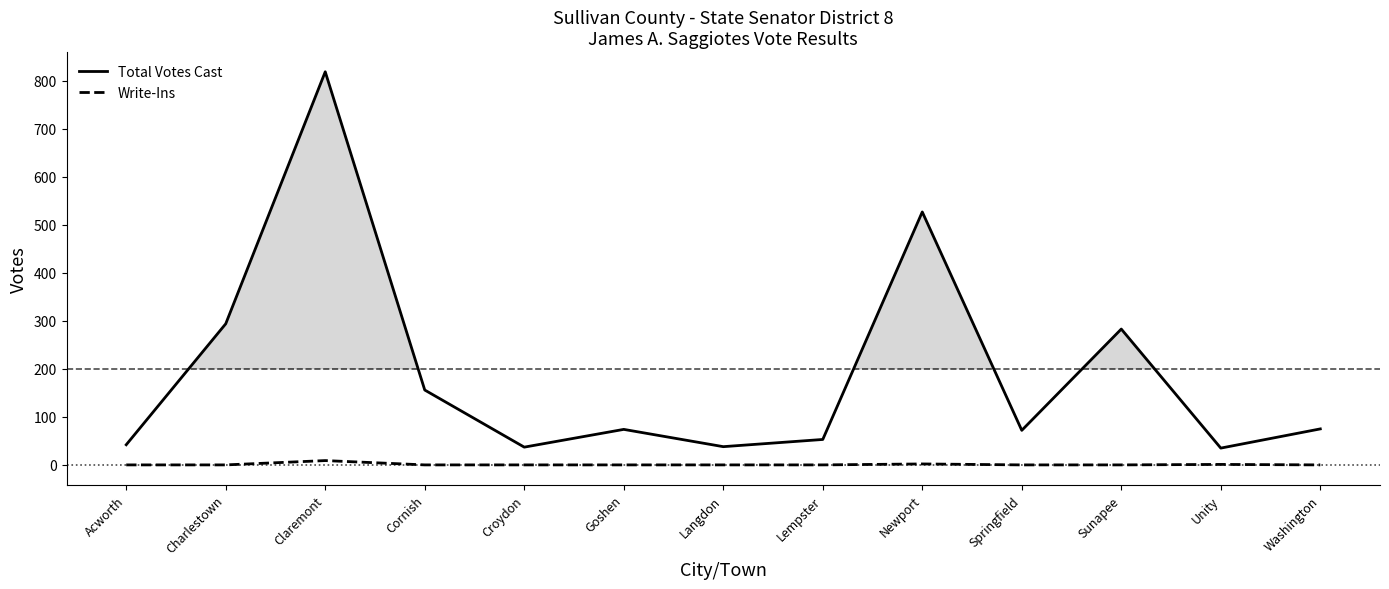

In Total Votes Cast, how many points are higher than both neighbors (excluding endpoints)?

4